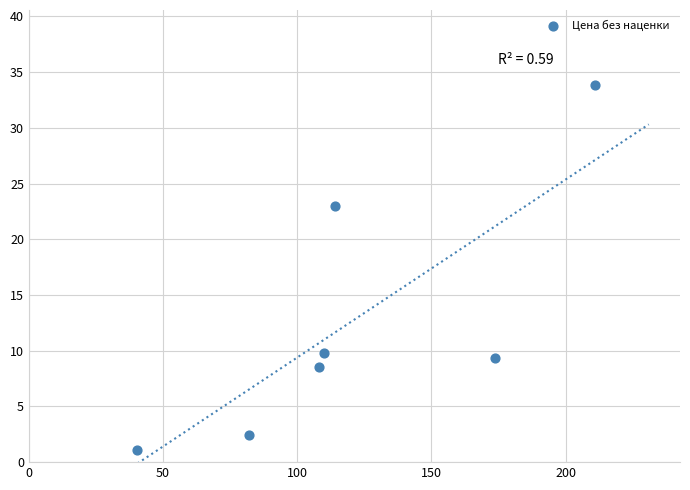

What Y value in the scatter plot is closest to 17?

23.0